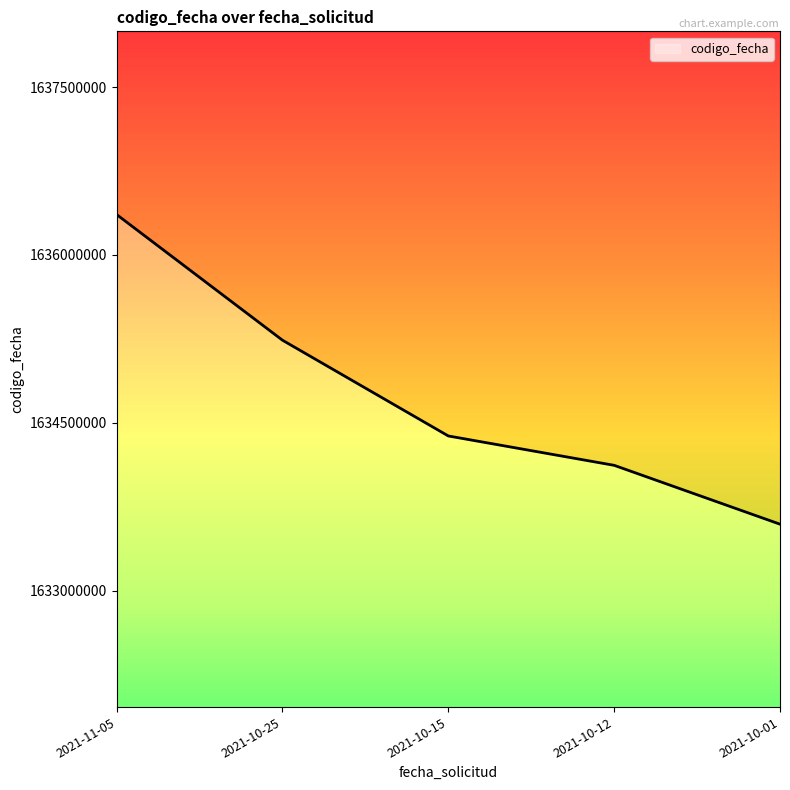

List the labels in order of value, largest first.

2021-11-05, 2021-10-25, 2021-10-15, 2021-10-12, 2021-10-01